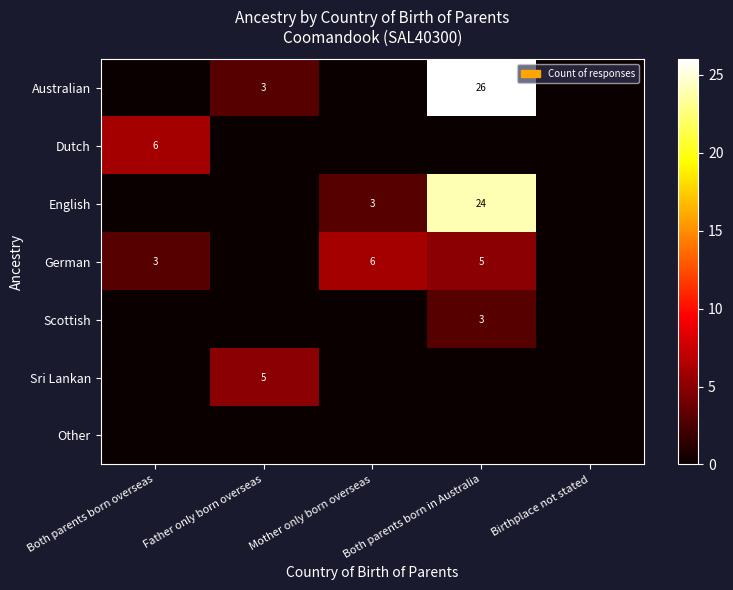

At how many categories does at least one series exceed 2?

4